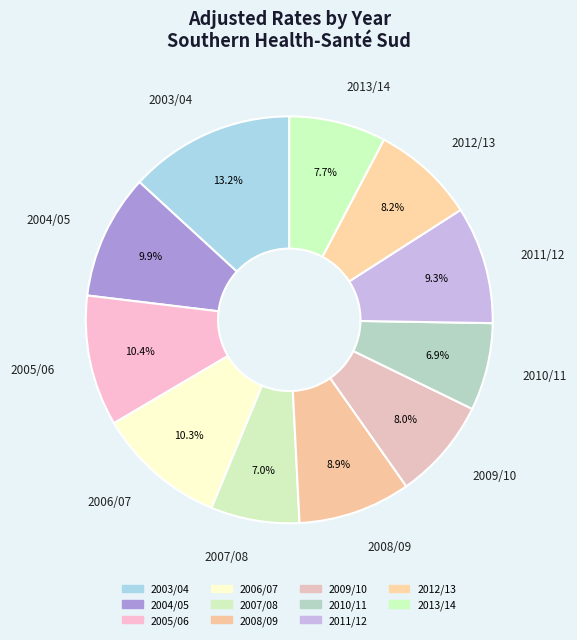

How many slices are in this pie chart?

11